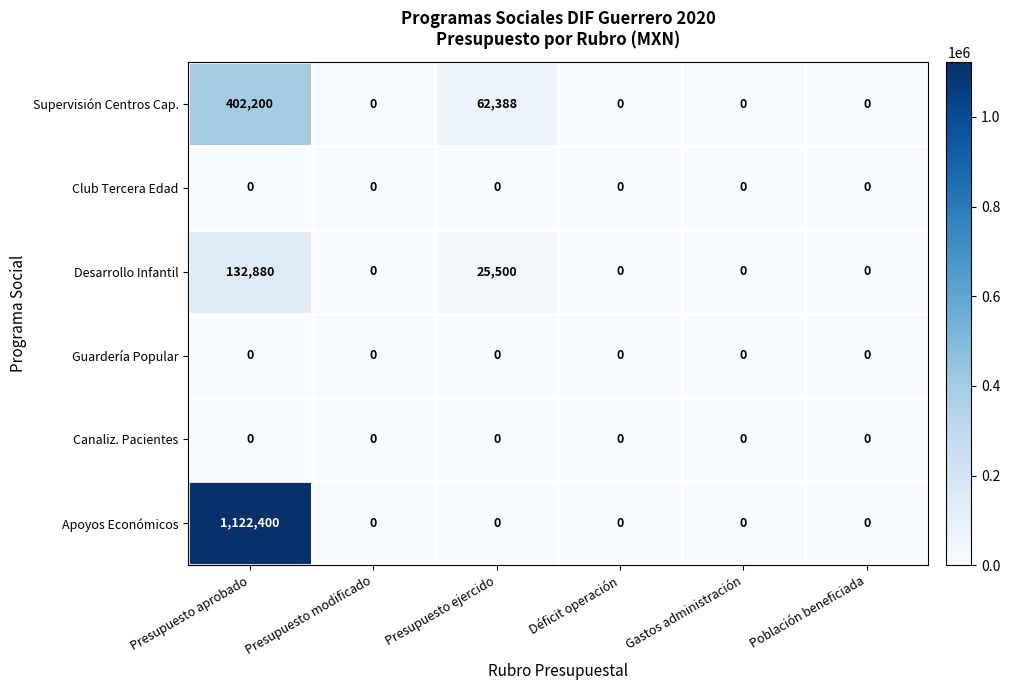

At which category does the chart reach its peak across all series?

Presupuesto aprobado